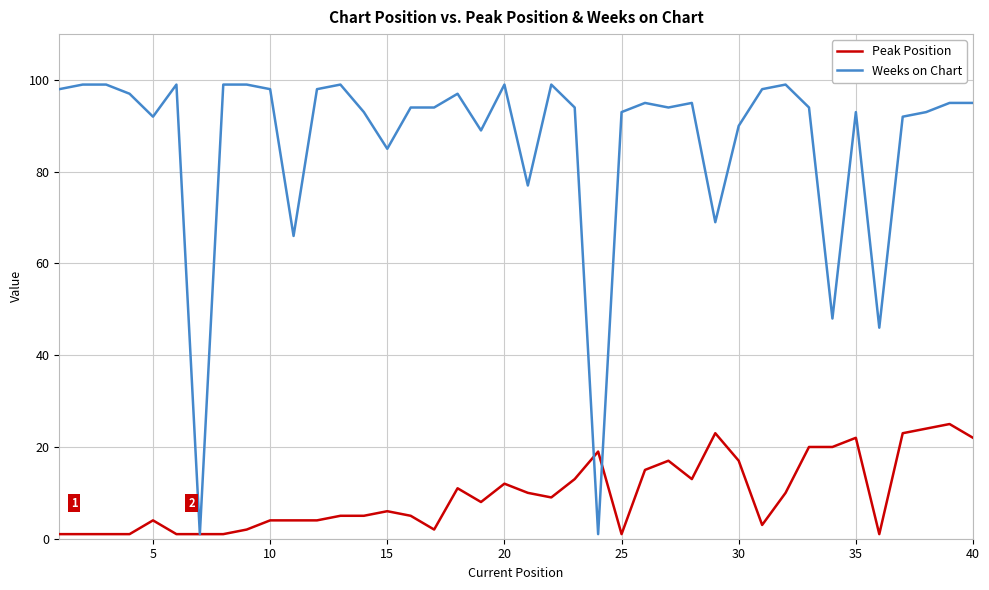

What is the maximum value shown in the chart?

99